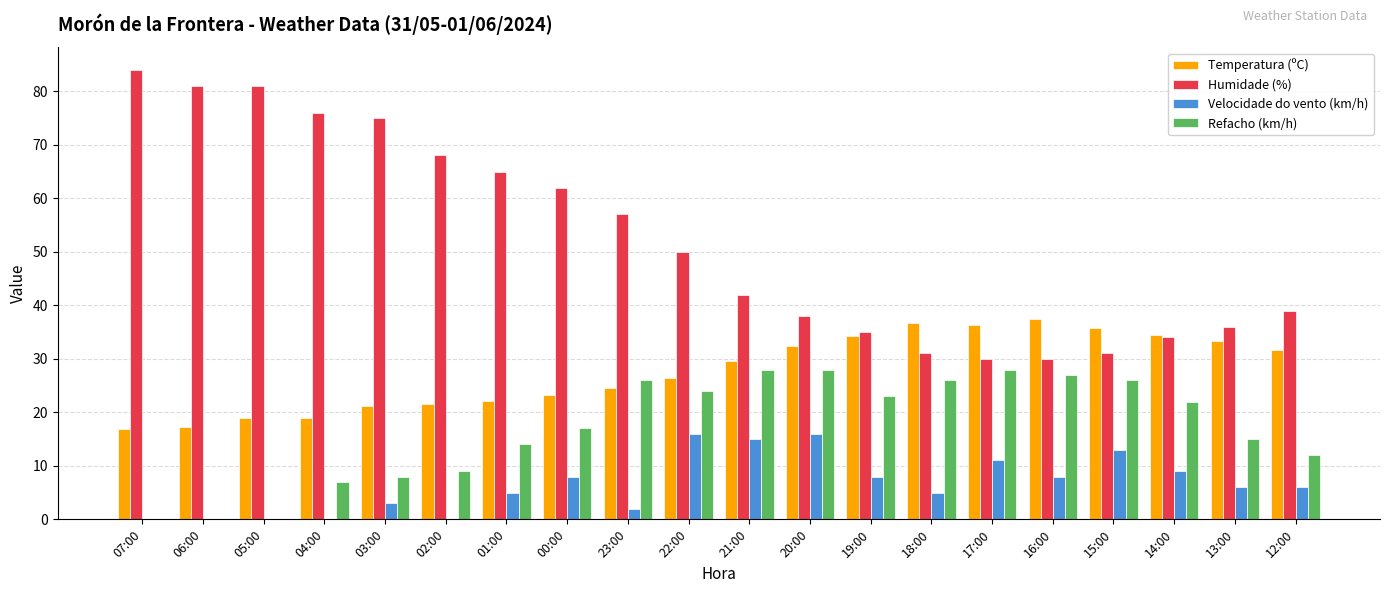

How many groups of bars are there?

20